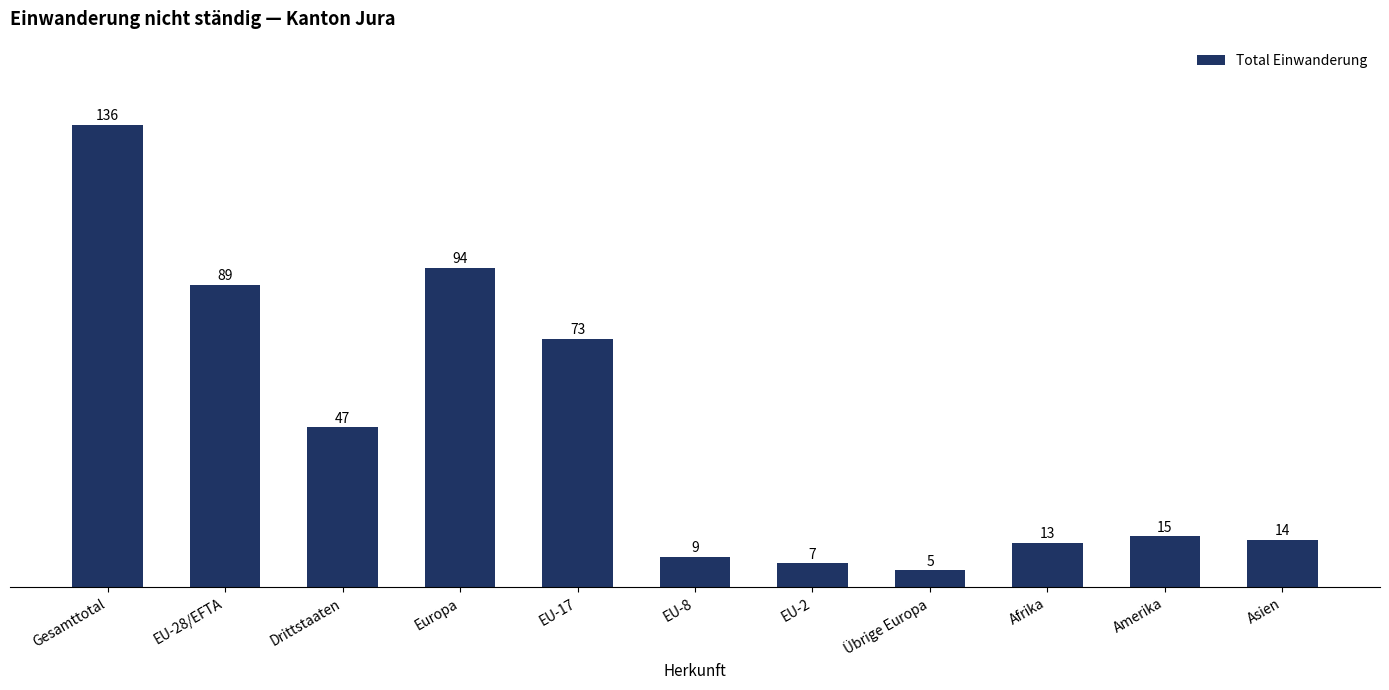

Rank the categories by value from highest to lowest.

Gesamttotal, Europa, EU-28/EFTA, EU-17, Drittstaaten, Amerika, Asien, Afrika, EU-8, EU-2, Übrige Europa